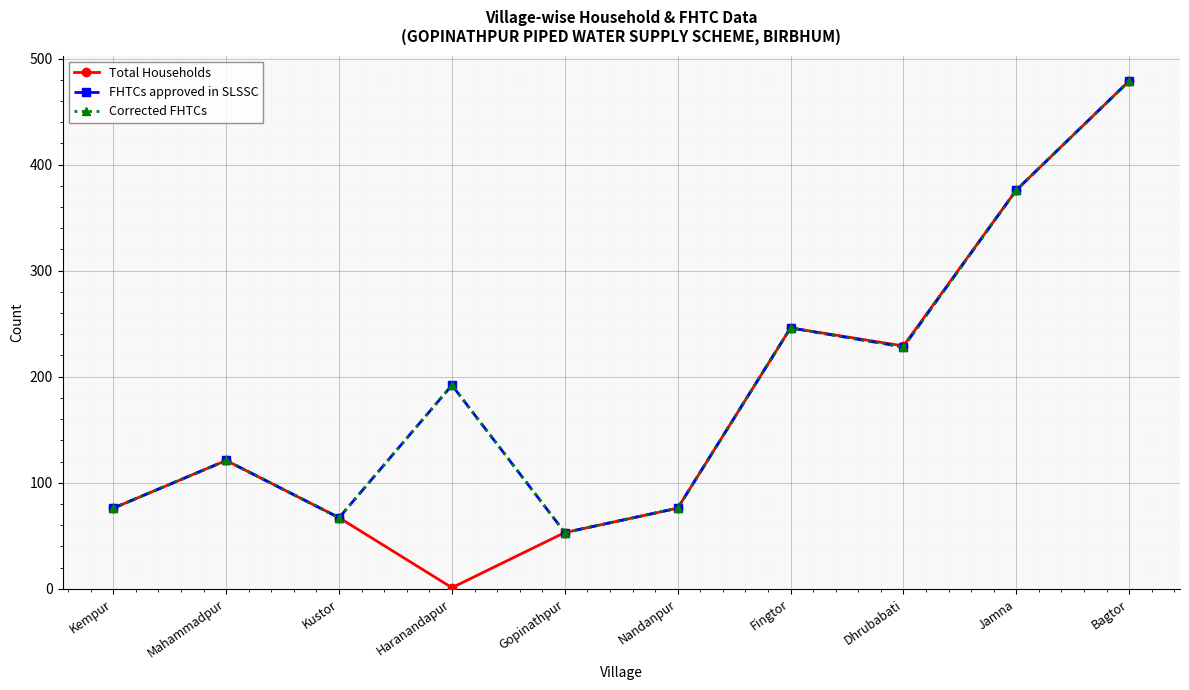

True or false: Corrected FHTCs and Total Households intersect in this chart.

False